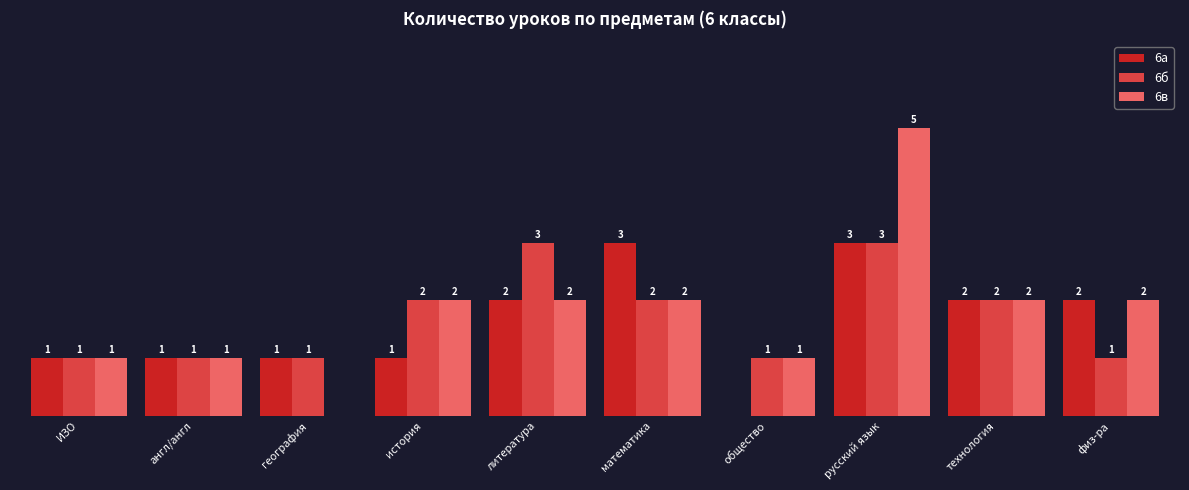

Is the value of 6а at литература greater than the value of 6б at общество?

Yes